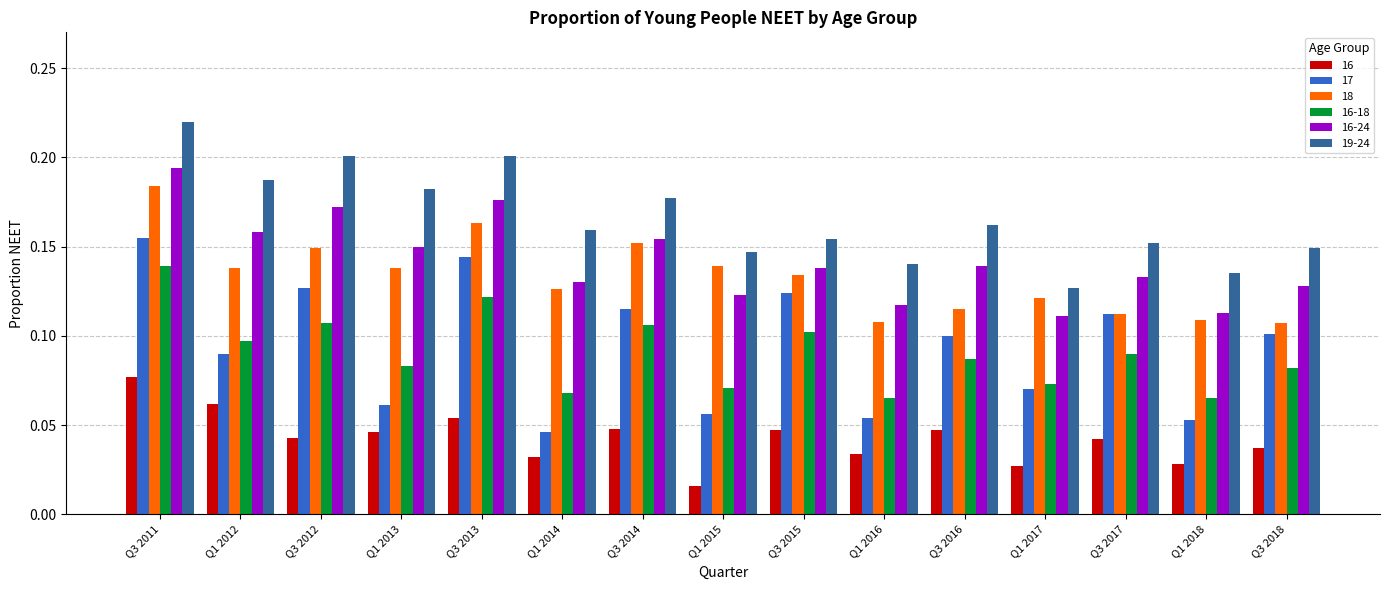

Does the chart contain stacked bars?

No